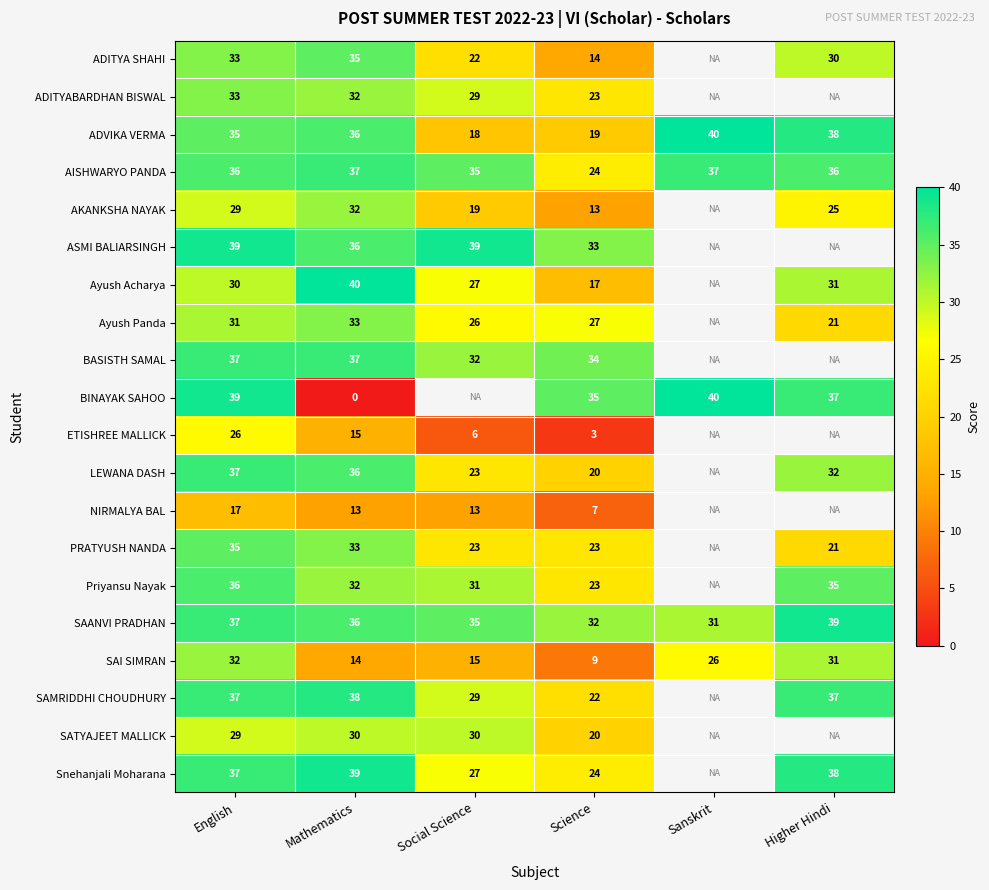

List the labels in order of ADVIKA VERMA value, largest first.

Sanskrit, Higher Hindi, Mathematics, English, Science, Social Science